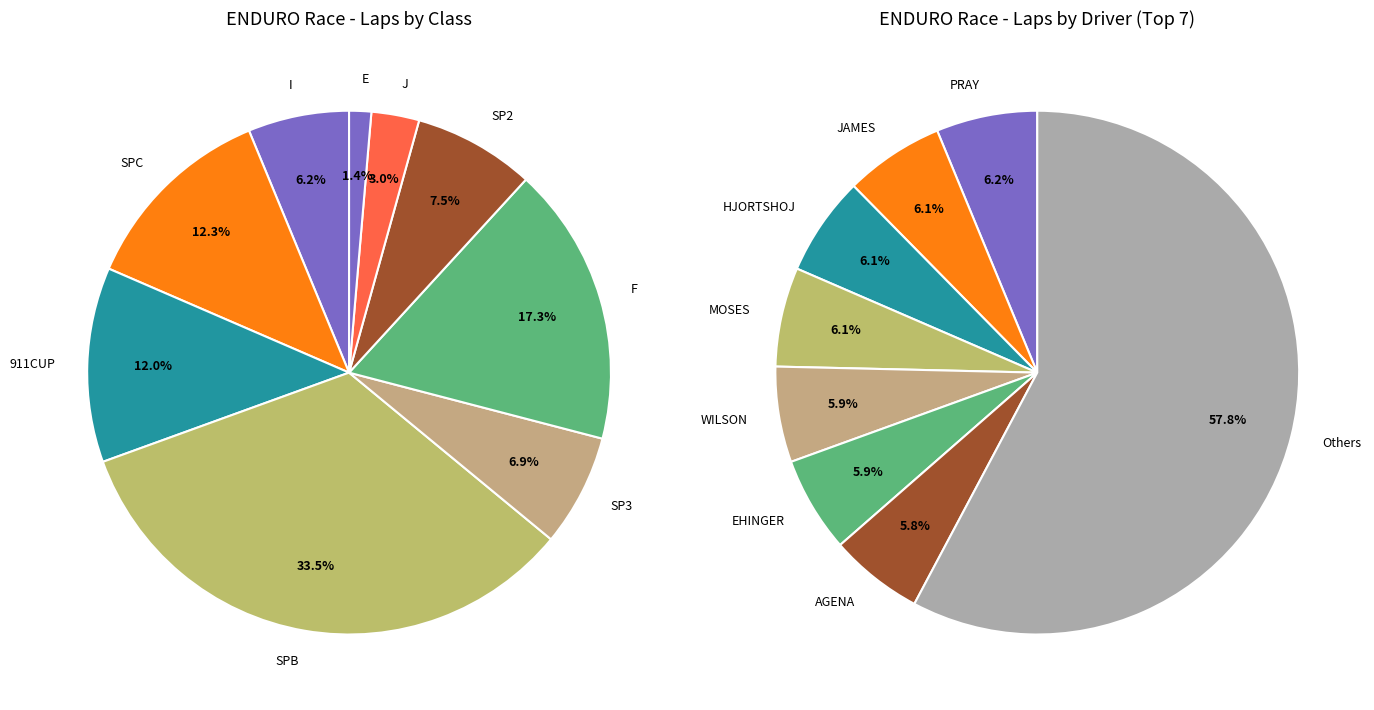

Is LAWSON WILDER the majority of the pie?

No